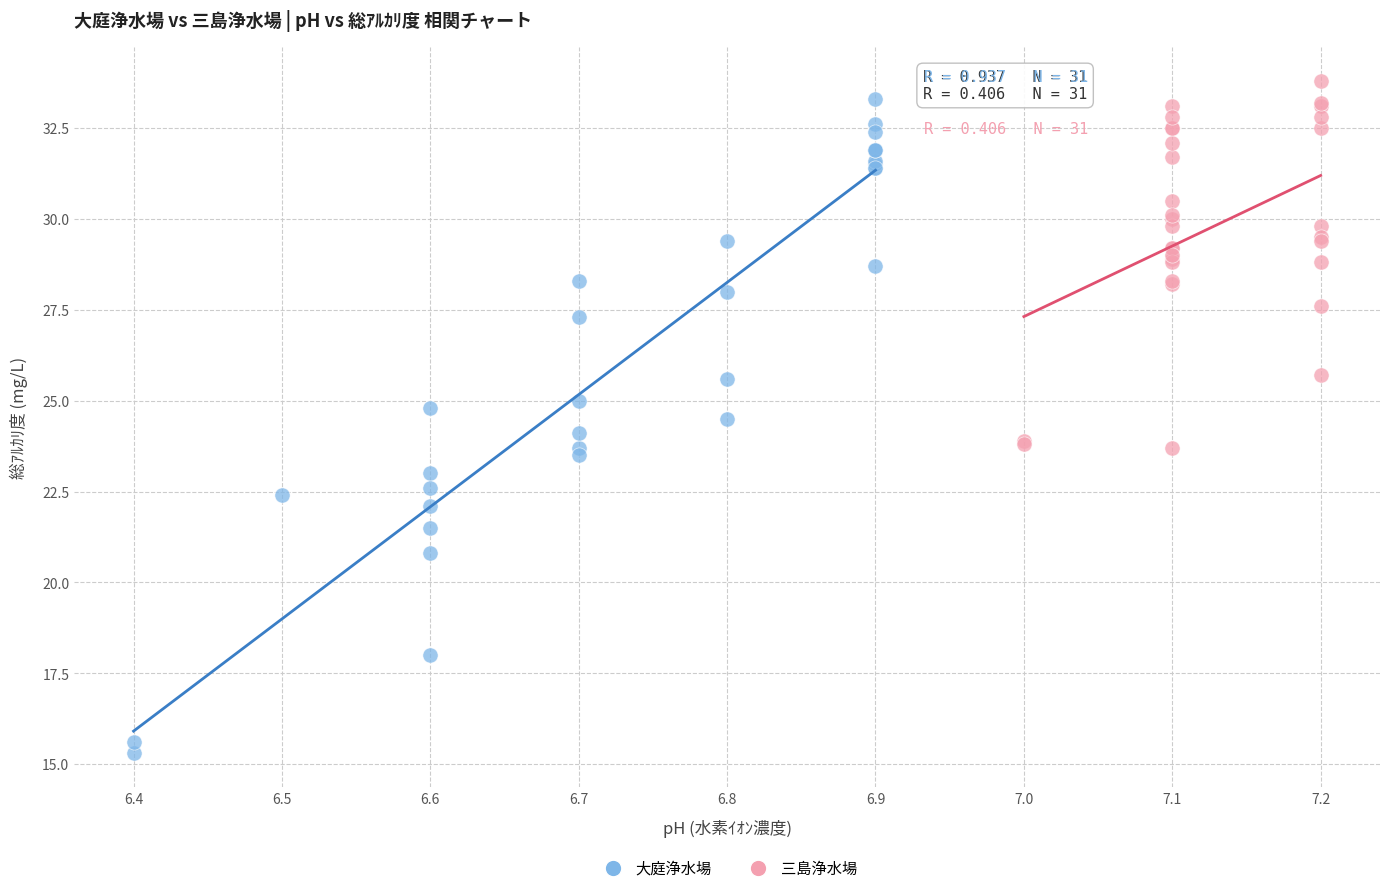

Which series reaches the minimum Y coordinate?

大庭浄水場